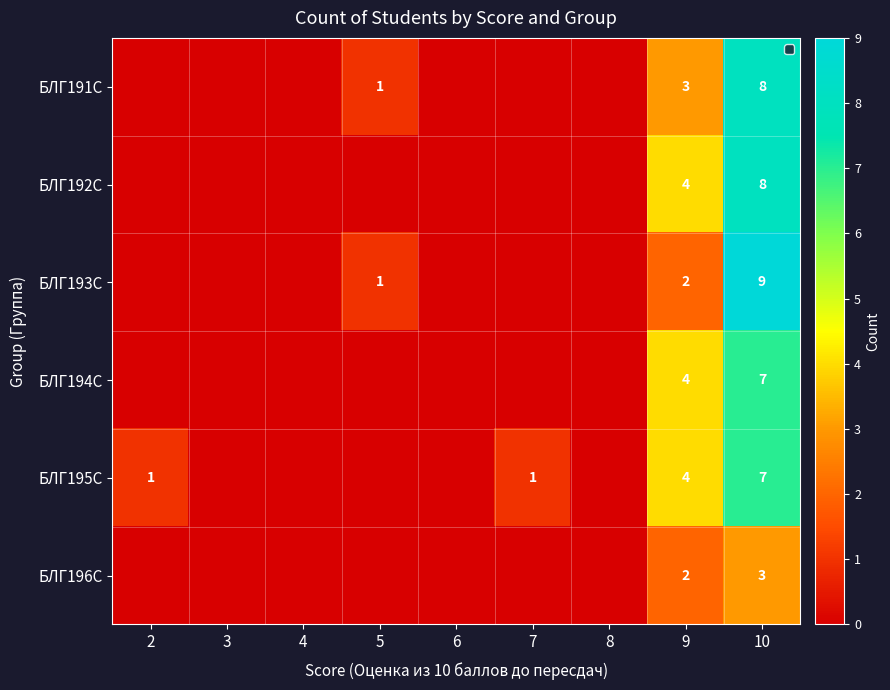

Rank the series at 7 from lowest to highest value.

БЛГ191С, БЛГ192С, БЛГ193С, БЛГ194С, БЛГ196С, БЛГ195С